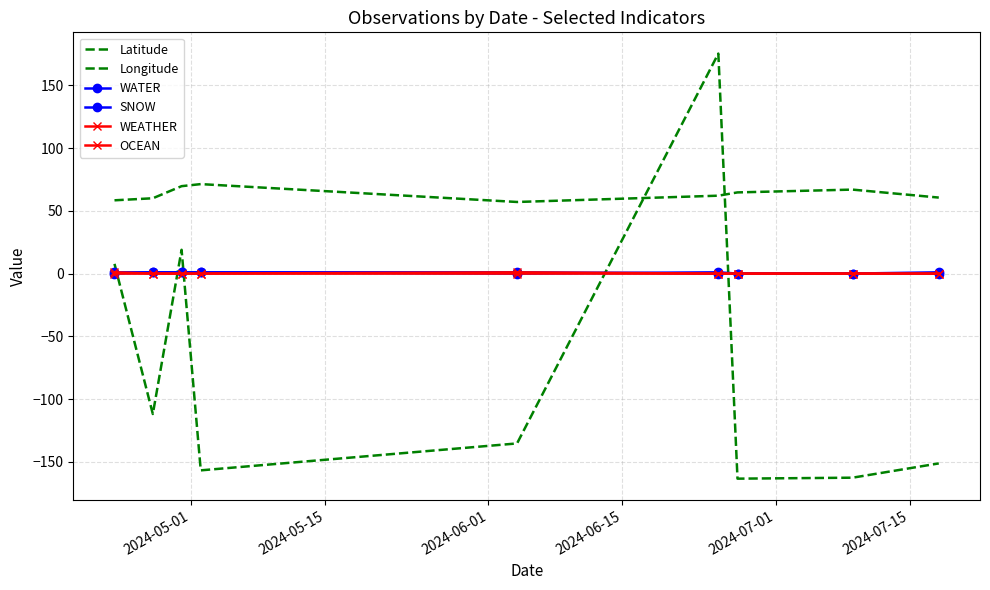

Reading left to right, extract all data points from this chart.

Latitude: 58.4	60.0	69.6	71.3	57.1	62.1	64.7	66.9	60.6
Longitude: 7.7	-111.9	19.0	-156.8	-135.3	175.3	-163.4	-162.6	-151.3
WATER: 1.0	1.0	1.0	1.0	1.0	0.0	0.0	0.0	1.0
SNOW: 0.0	1.0	1.0	1.0	0.0	1.0	0.0	0.0	0.0
WEATHER: 0.0	0.0	0.0	0.0	1.0	0.0	0.0	0.0	0.0
OCEAN: 1.0	0.0	0.0	0.0	0.0	0.0	0.0	0.0	0.0